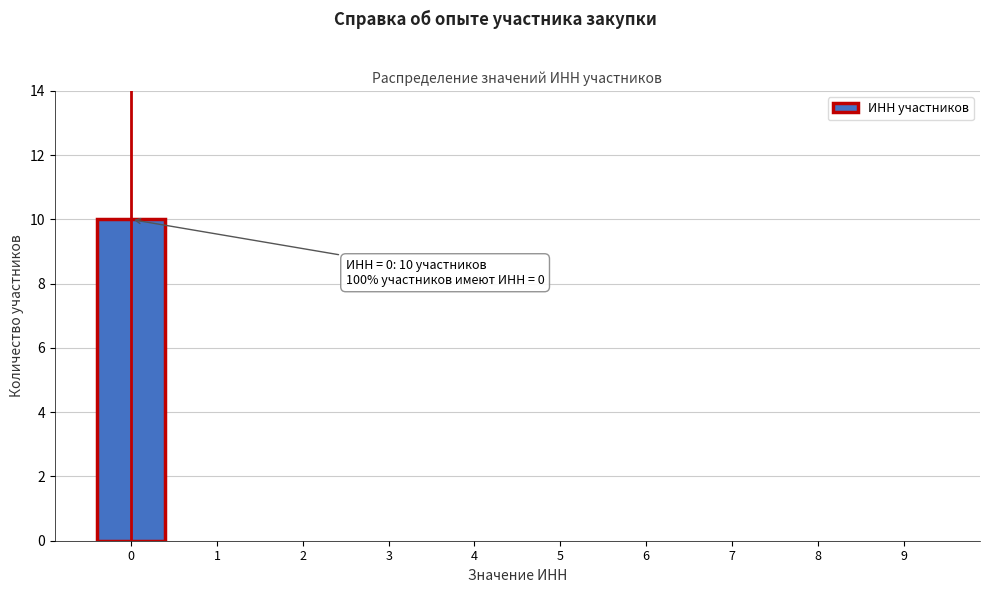

Reading right to left, list all the values displayed in this chart.

9=0	8=0	7=0	6=0	5=0	4=0	3=0	2=0	1=0	0=10